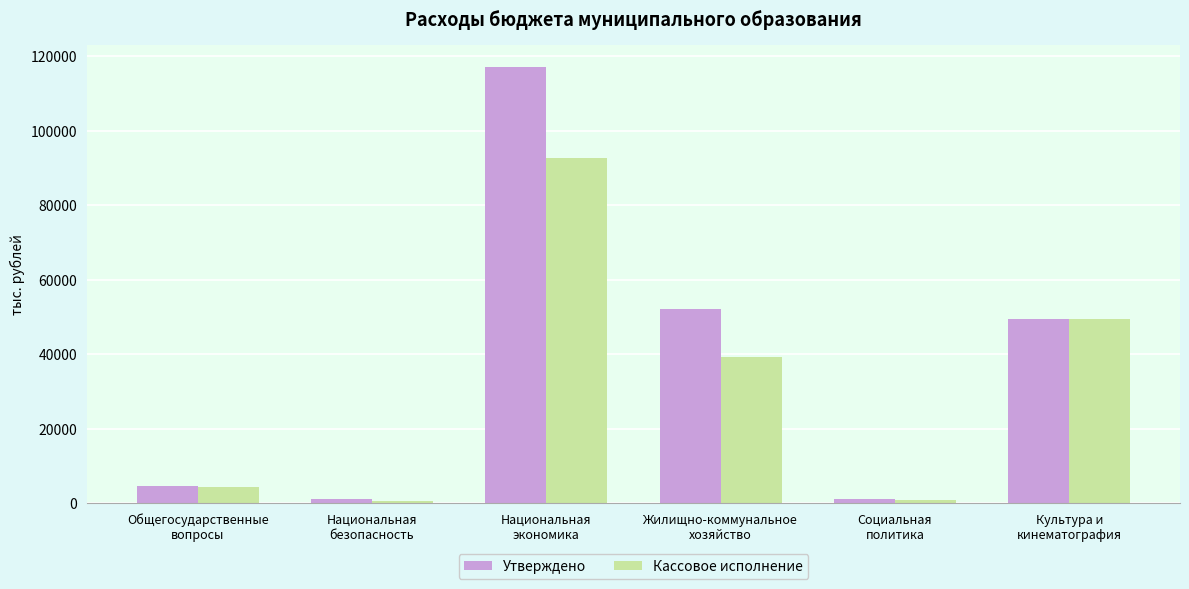

At which category is the sum across all series the highest?

Национальная
экономика